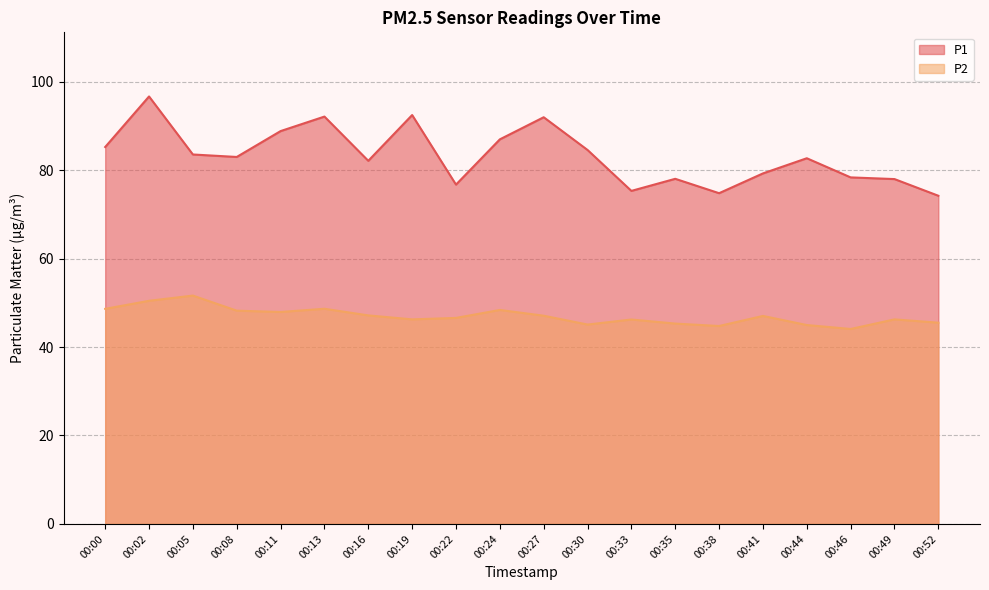

What is the average value of the P2 series?

47.0